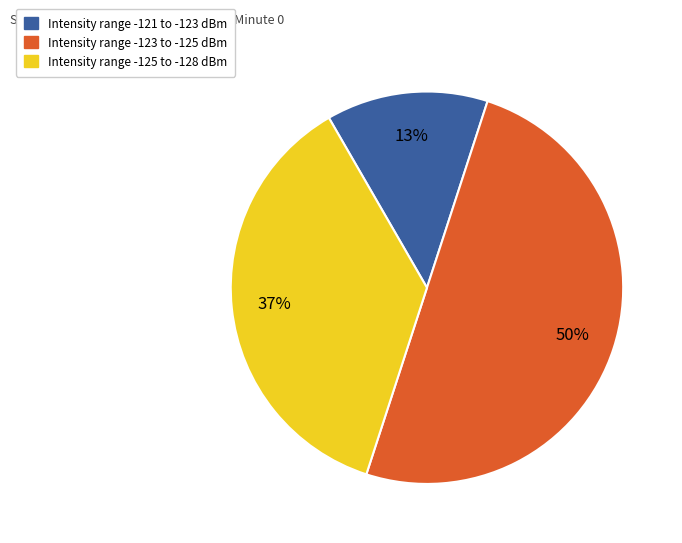

To the nearest percent, what is the average slice percentage?

33%